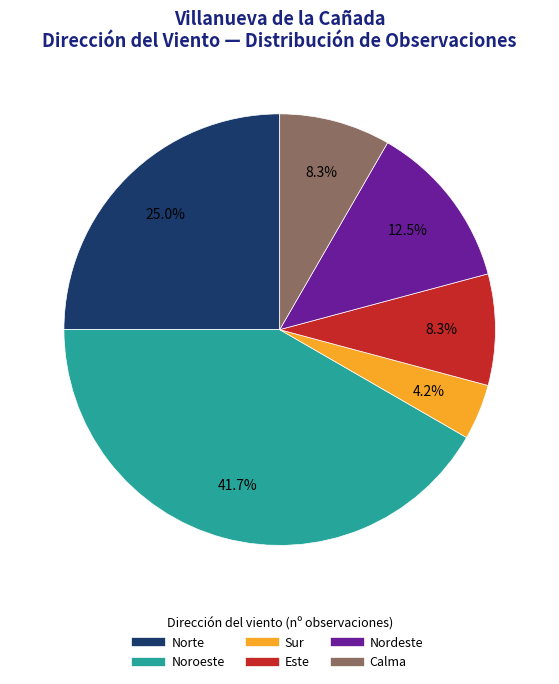

To the nearest percent, what is the average slice percentage?

17%